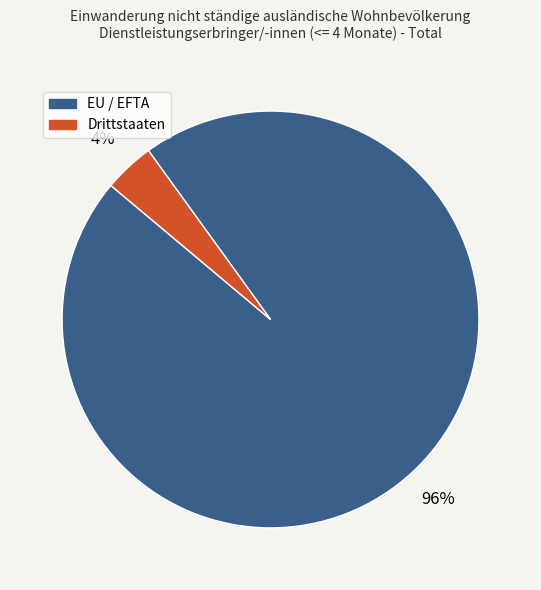

Between EU / EFTA and Drittstaaten, which is larger?

EU / EFTA